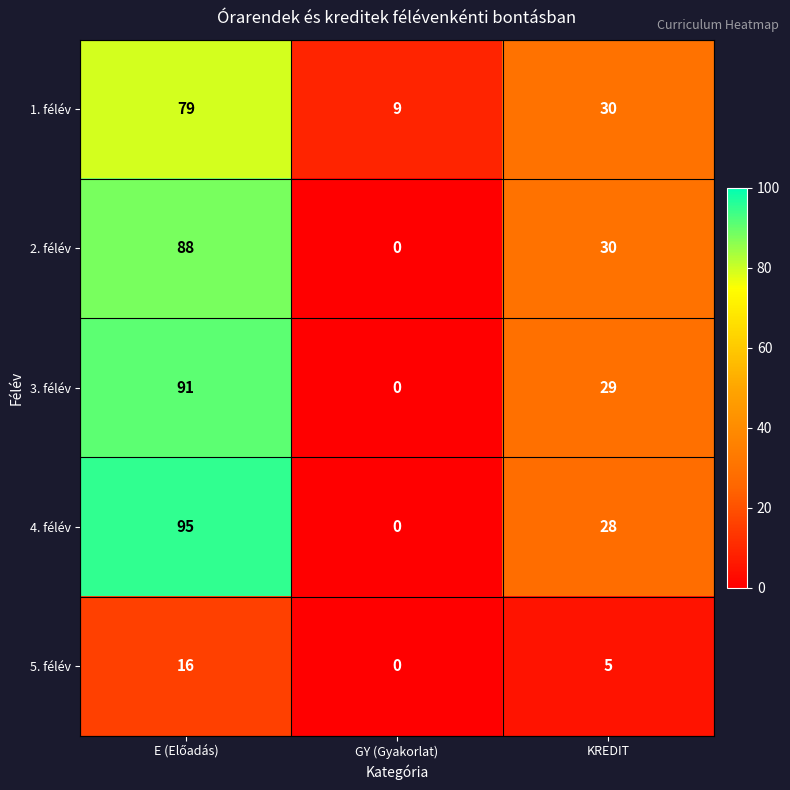

Rank the series by their maximum value, from highest to lowest.

4. félév, 3. félév, 2. félév, 1. félév, 5. félév